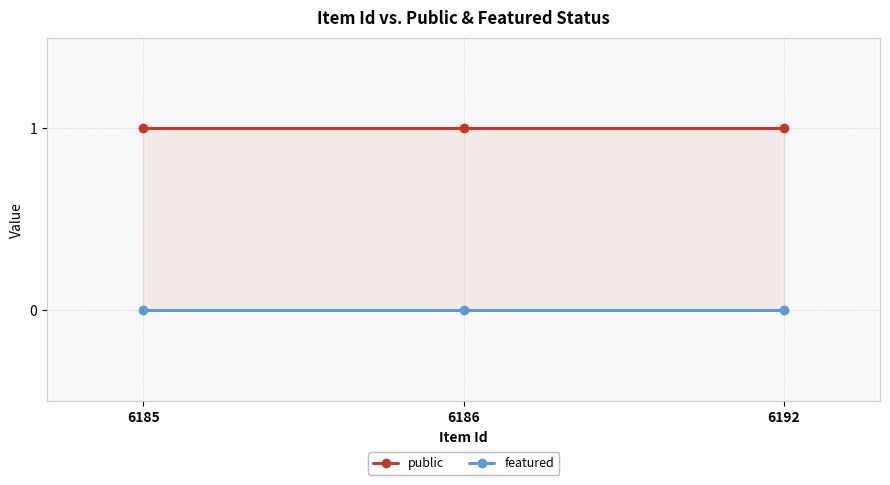

List the series in order of their peak value, lowest first.

featured, public